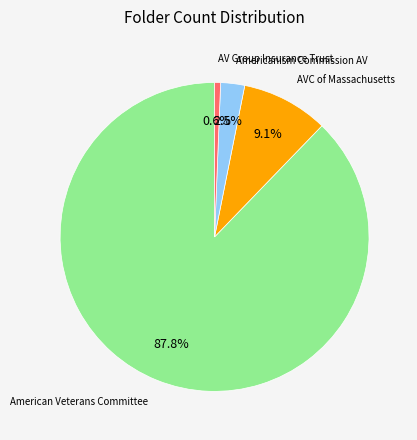

Is there any slice that represents more than half of the pie?

Yes